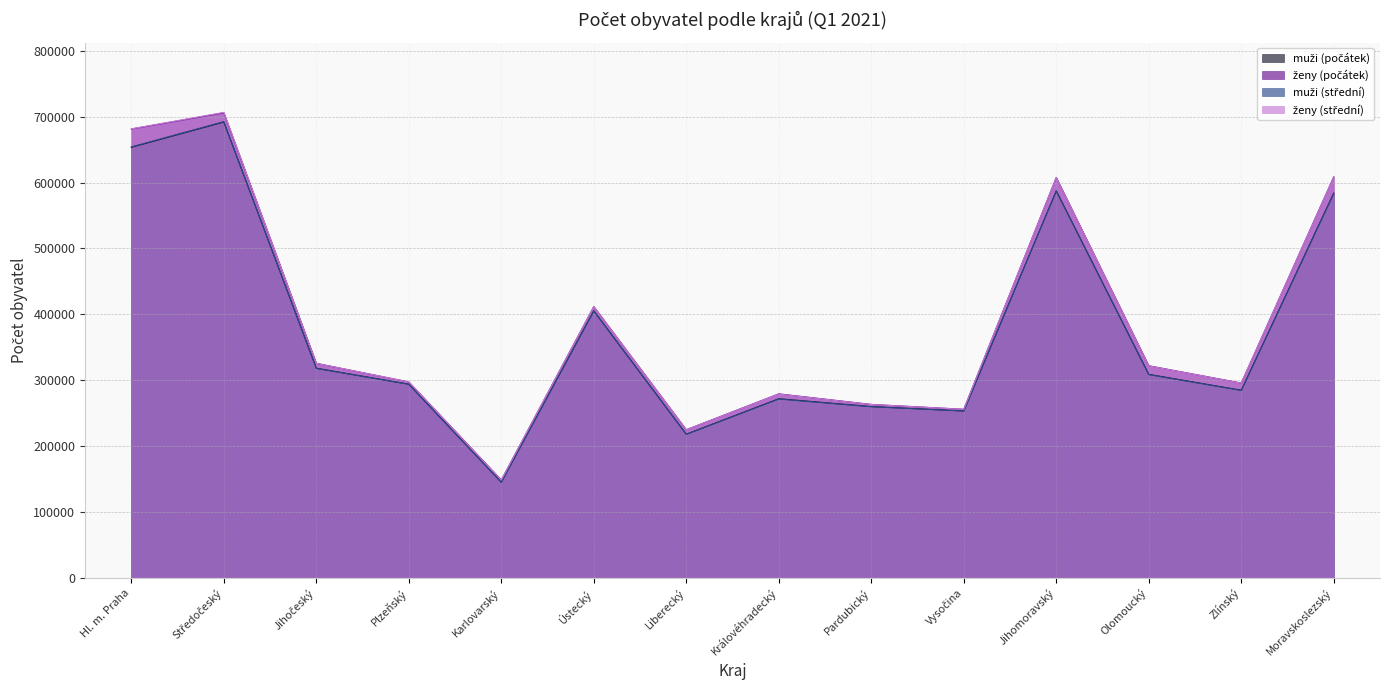

At which label is ženy (počátek) closest to 427154?

Ústecký